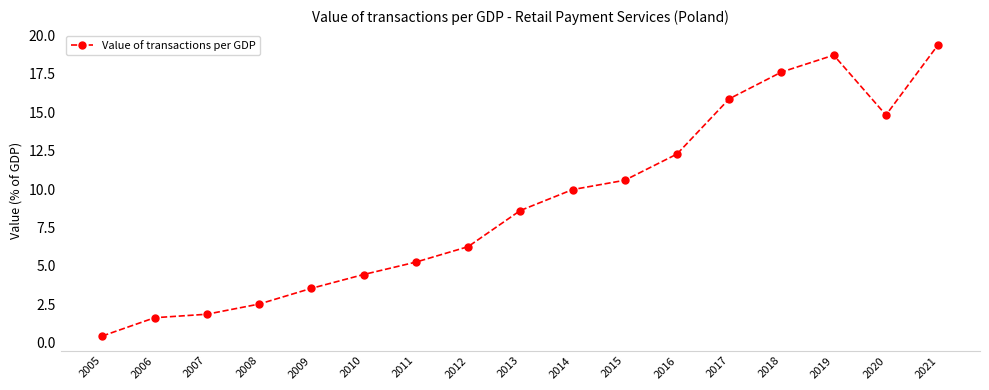

List the labels in order of value, smallest first.

2005, 2006, 2007, 2008, 2009, 2010, 2011, 2012, 2013, 2014, 2015, 2016, 2020, 2017, 2018, 2019, 2021